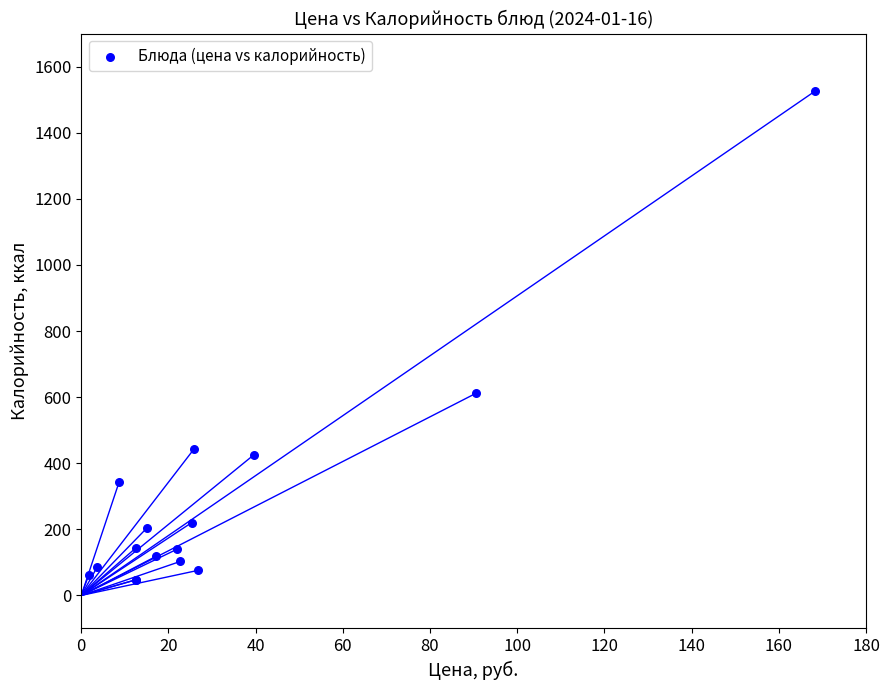

What Y value in the scatter plot is closest to 786?

611.0